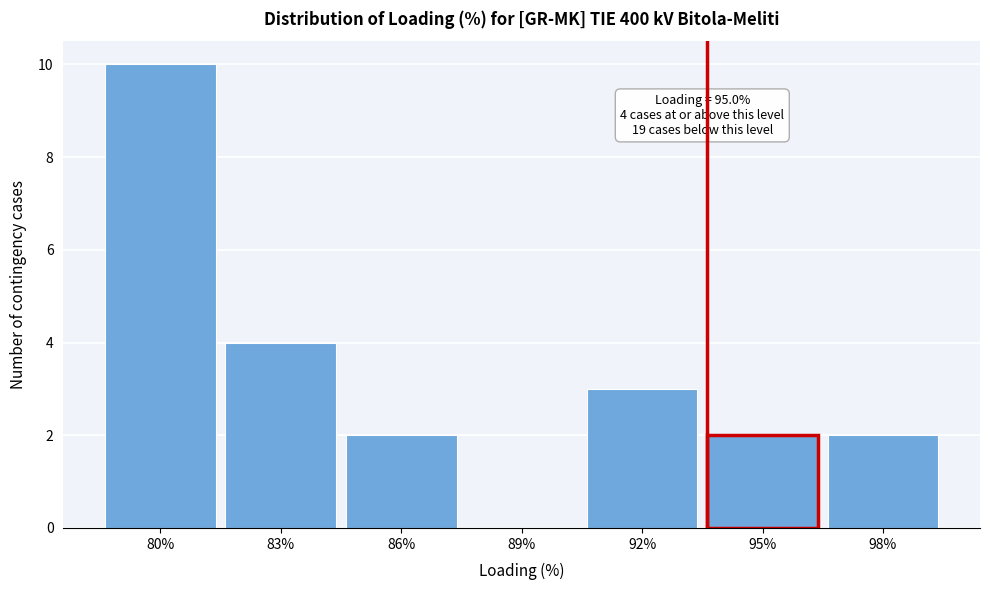

Reading right to left, list all the values displayed in this chart.

98%=2	95%=2	92%=3	89%=0	86%=2	83%=4	80%=10